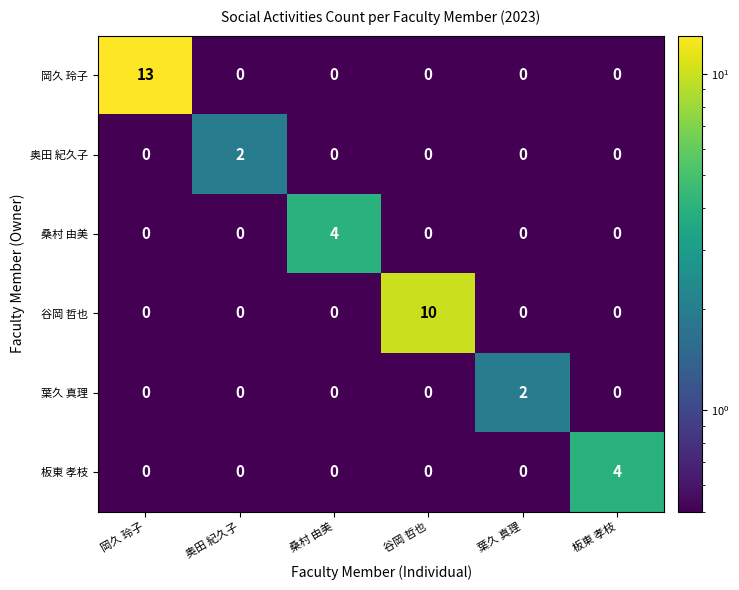

How many distinct data groups are displayed?

6